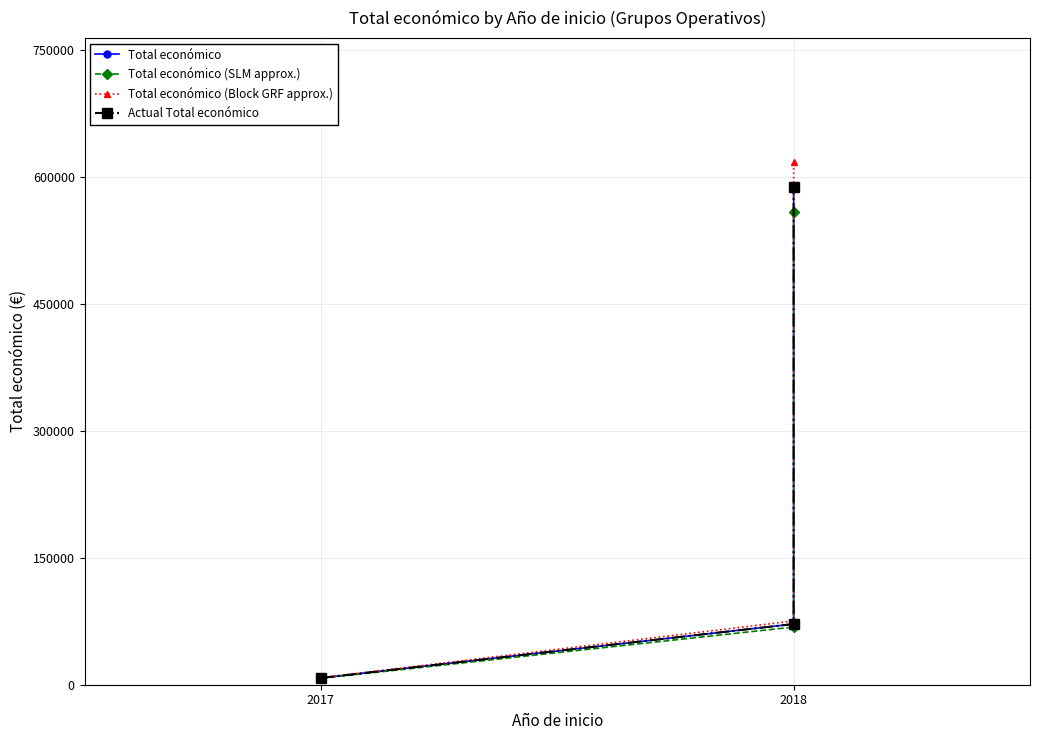

Is it true that Actual Total económico equals 17578.1 at 2018?

False